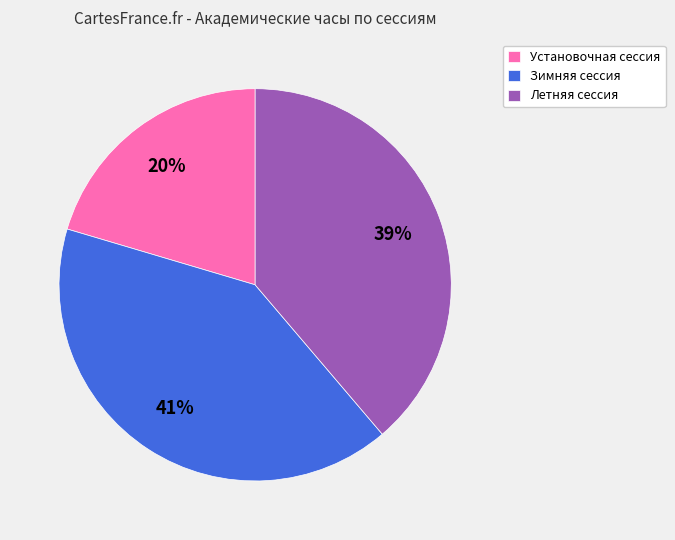

Count the number of slices in the pie.

3